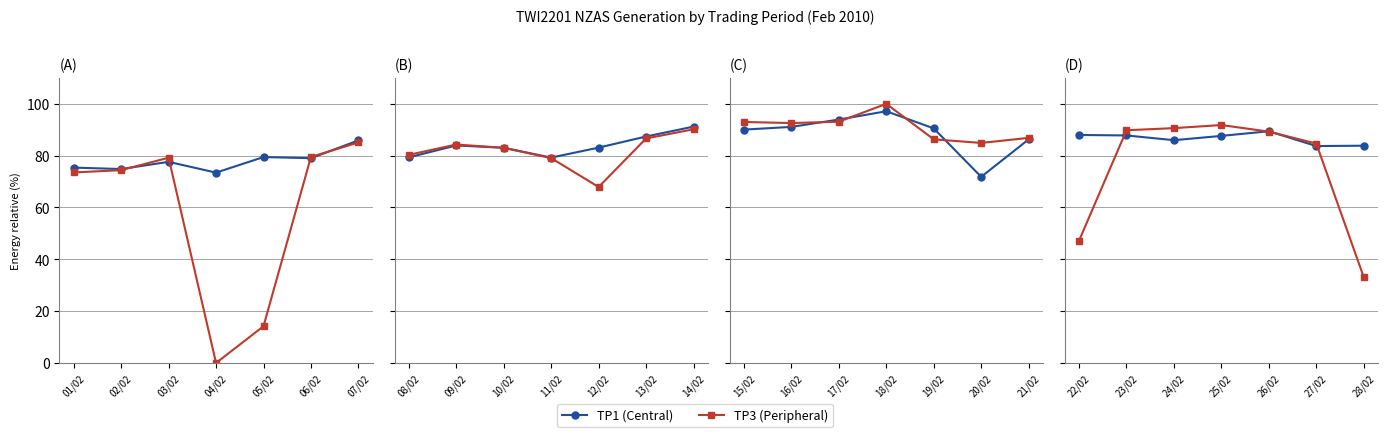

Is the value of TP3 at 03/02 greater than the value of TP1 at 04/02?

Yes